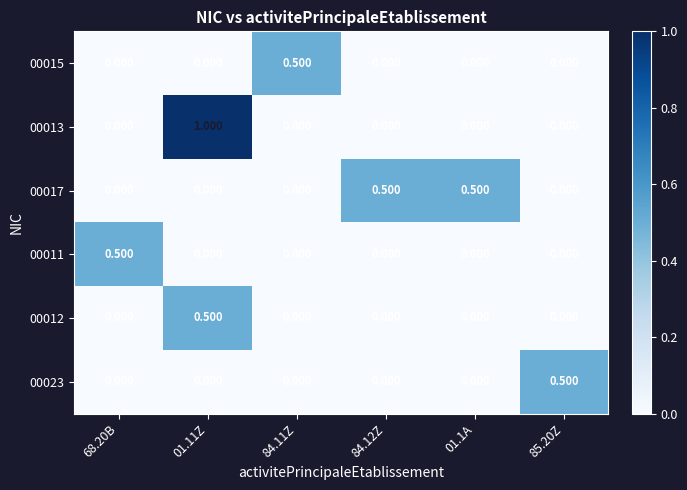

Is the value of 00017 at 85.20Z greater than the value of 00015 at 84.11Z?

No